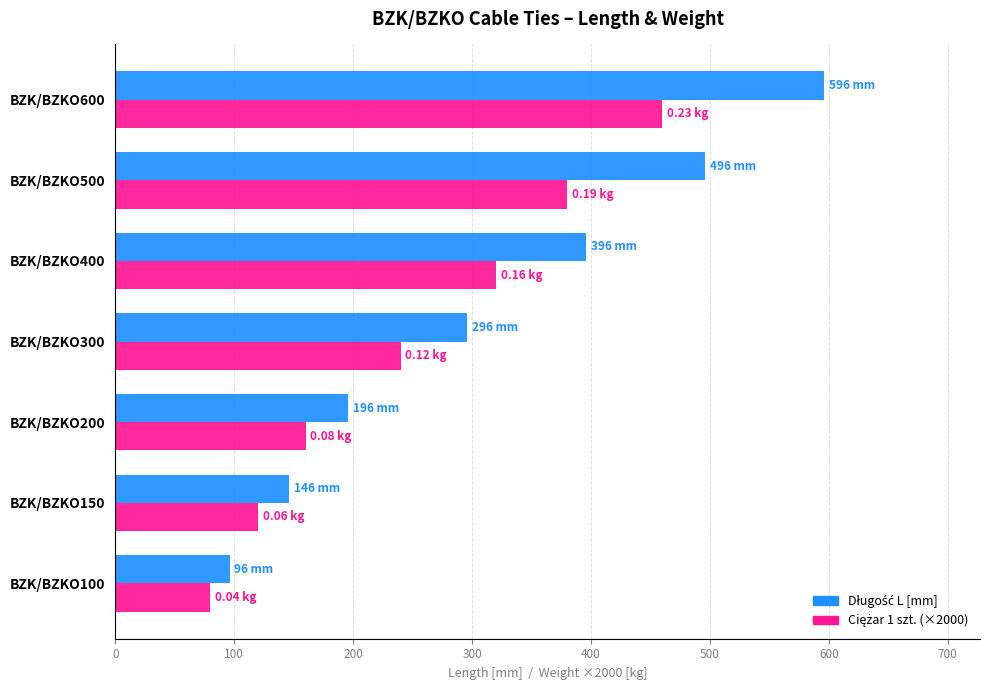

At which category is the sum across all series the highest?

BZK/BZKO600